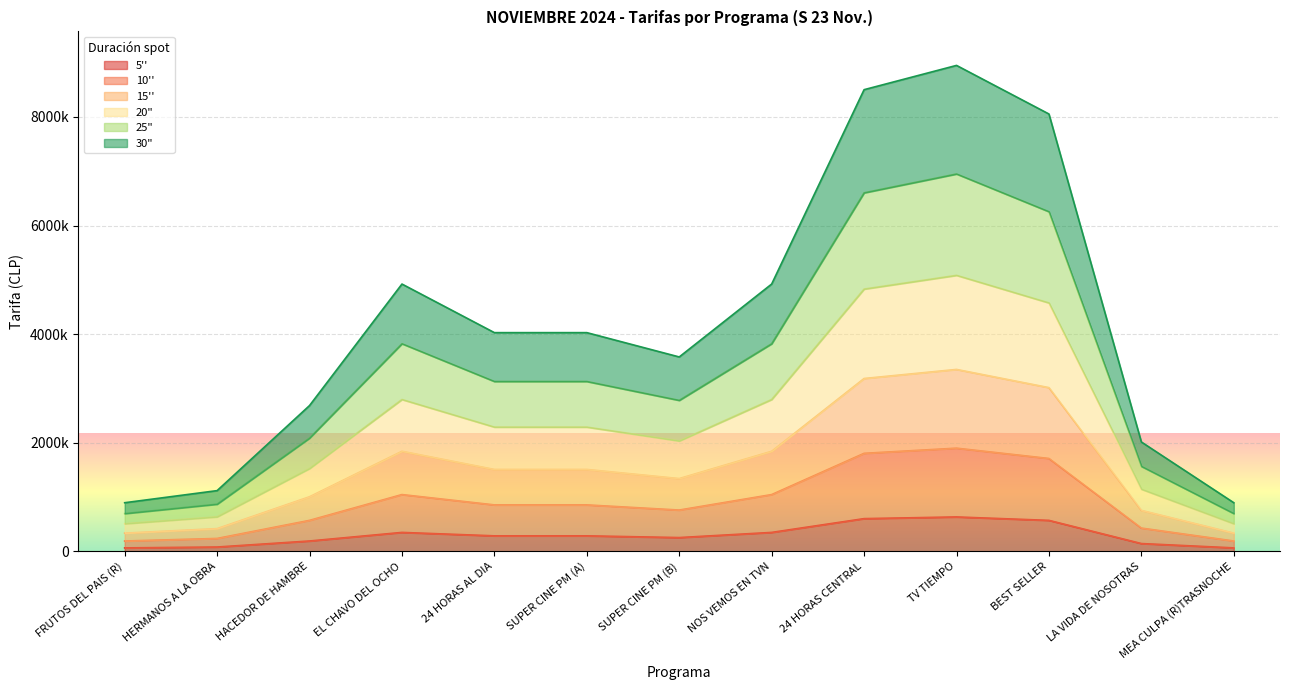

True or false: 5'' and 15'' intersect in this chart.

False